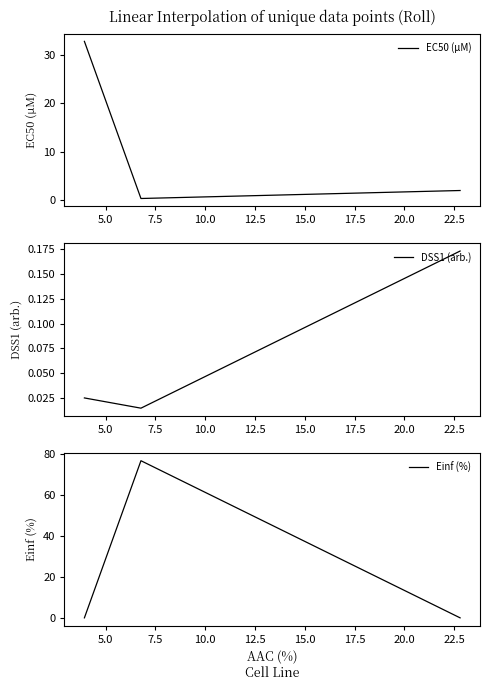

What is the sum of all DSS1 (arb.) values?

0.2